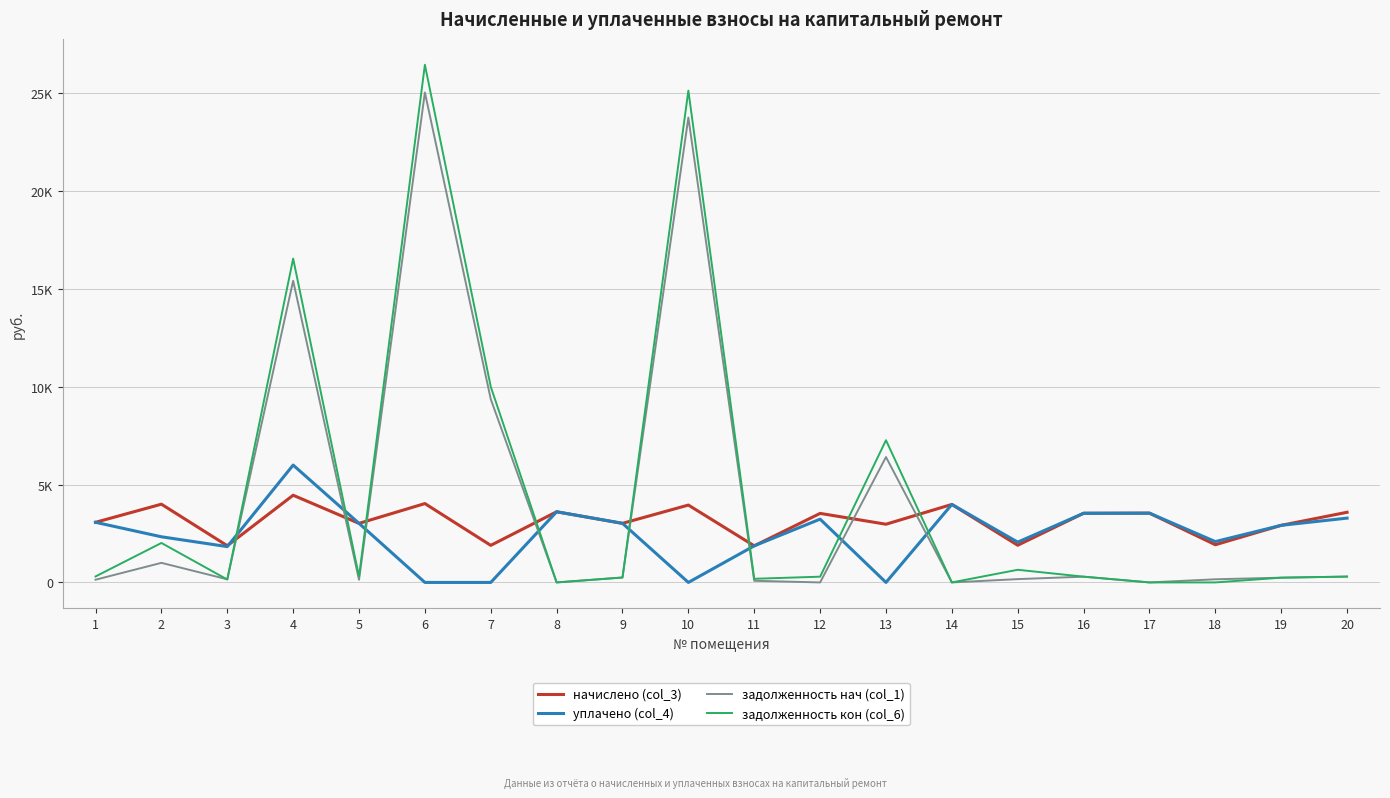

Where do начислено (col_3) and задолженность кон (col_6) first cross each other?

3 and 4